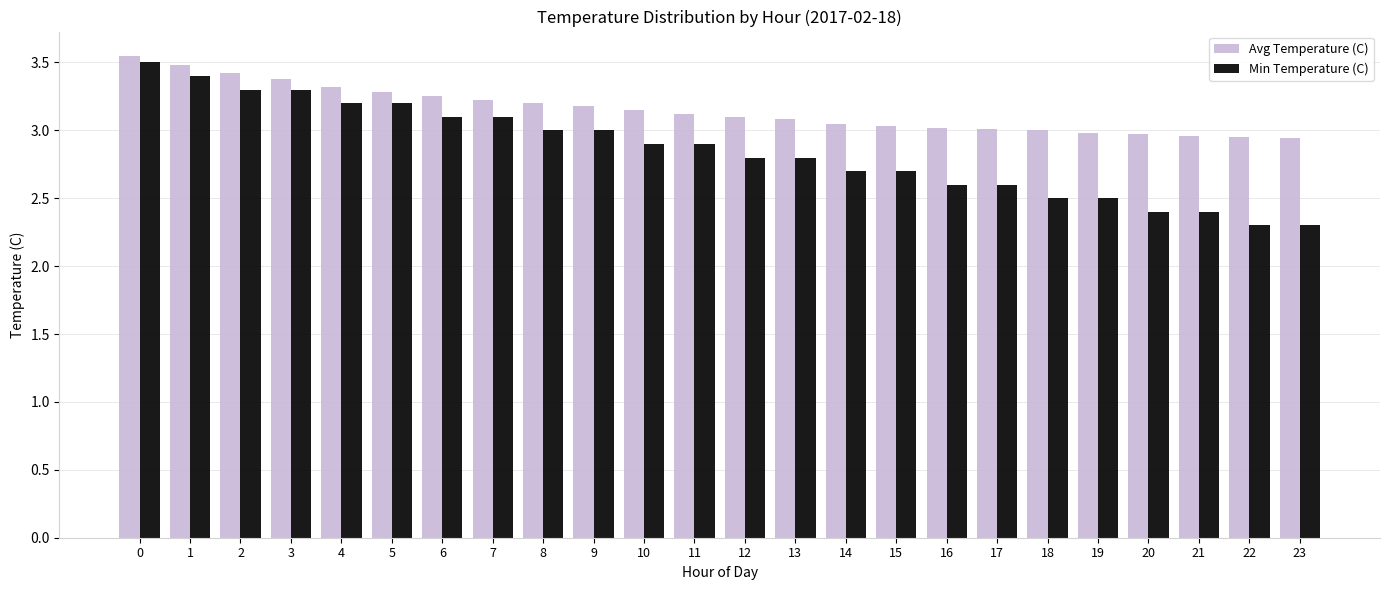

What is the sum of all Min Temperature (C) values?

68.5